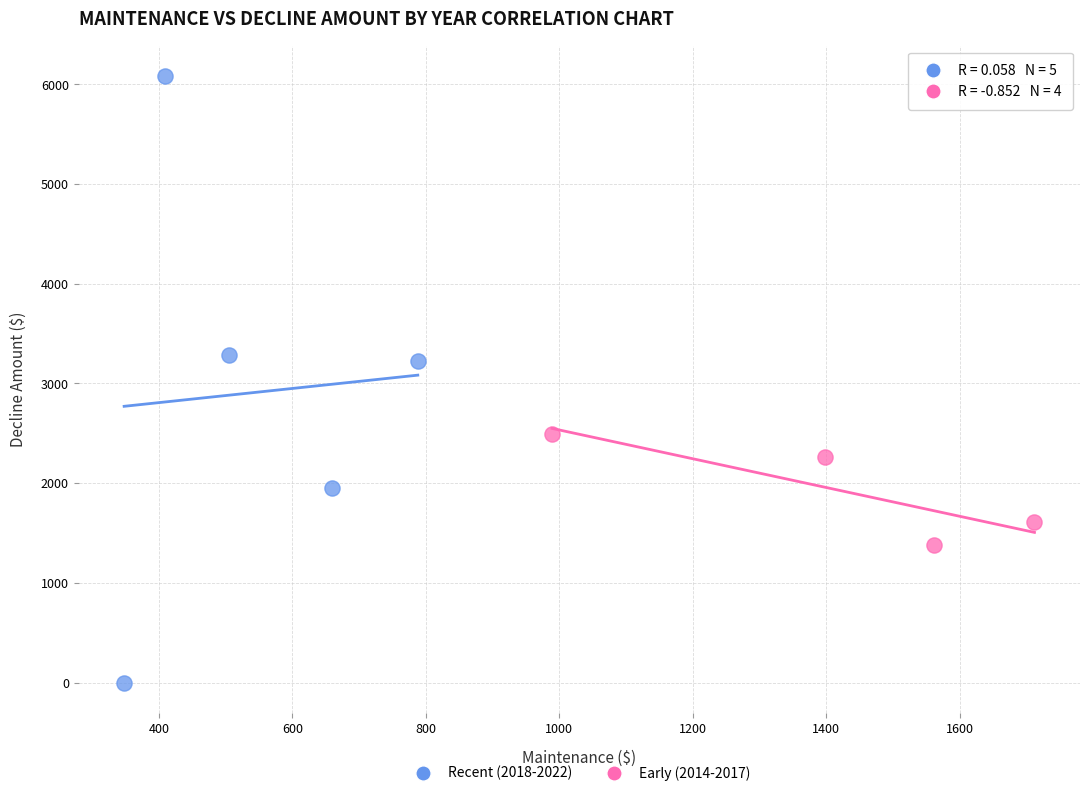

Which series reaches the minimum Y coordinate?

Recent (2018-2022)